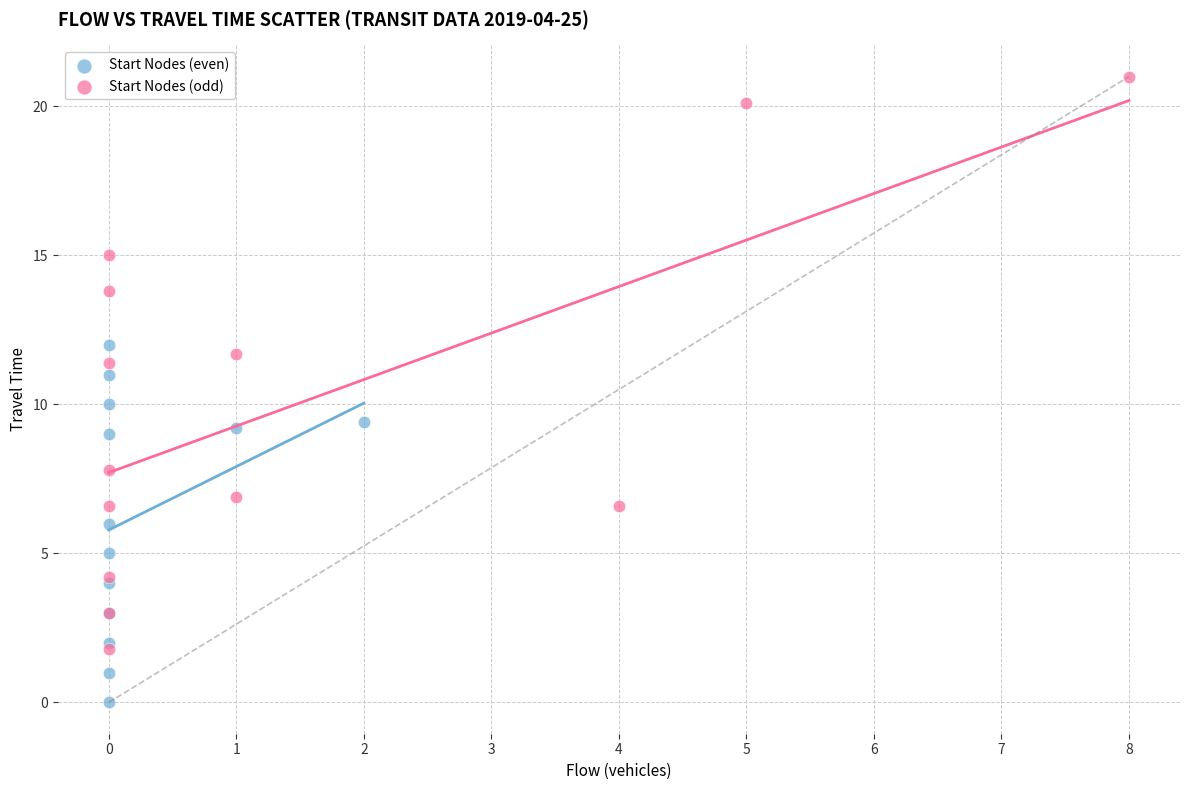

Which series reaches the minimum Y coordinate?

Start Nodes (even)